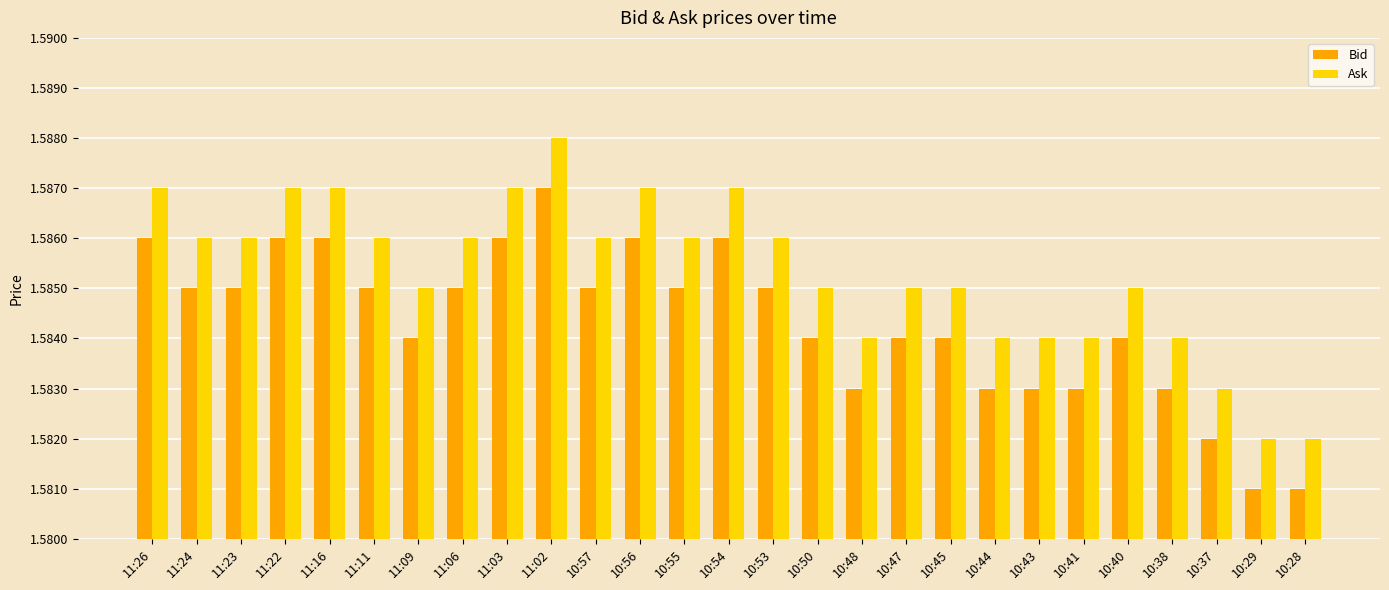

Is it true that Ask equals 1.0 at 10:44?

False